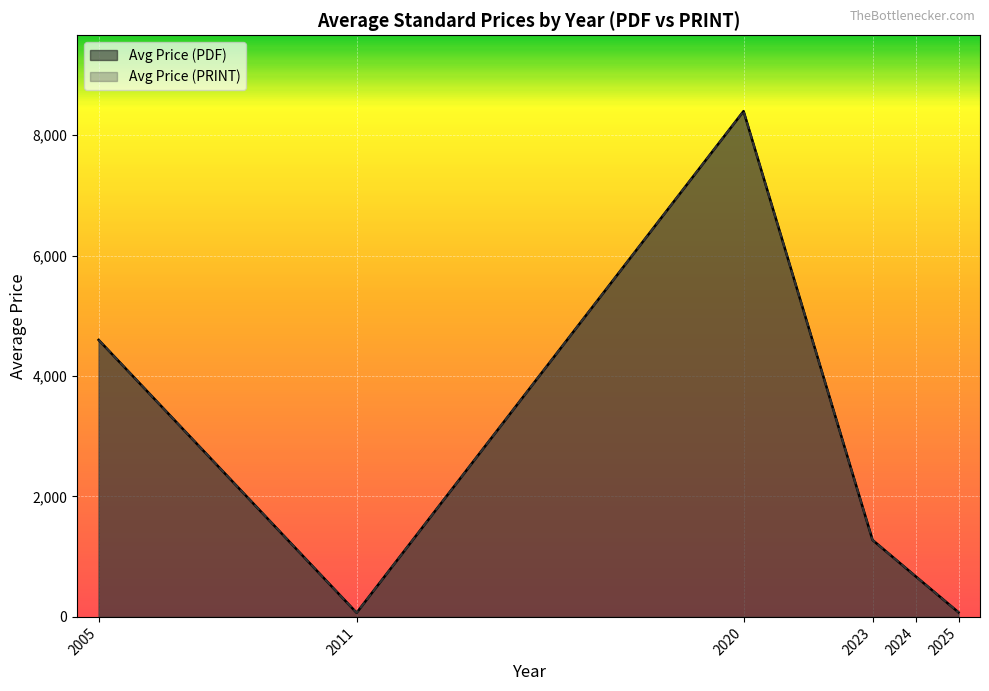

True or false: Avg Price (PRINT) has more than 0 interior local peaks.

True